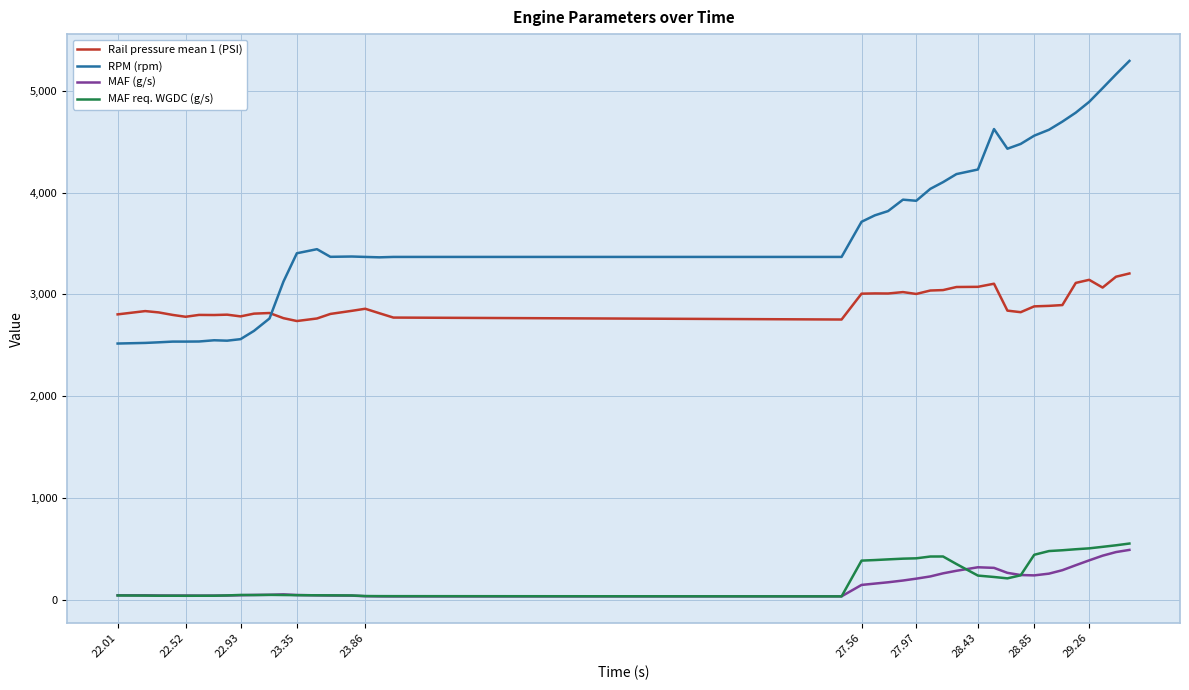

Which series has the largest total across all categories?

RPM (rpm)